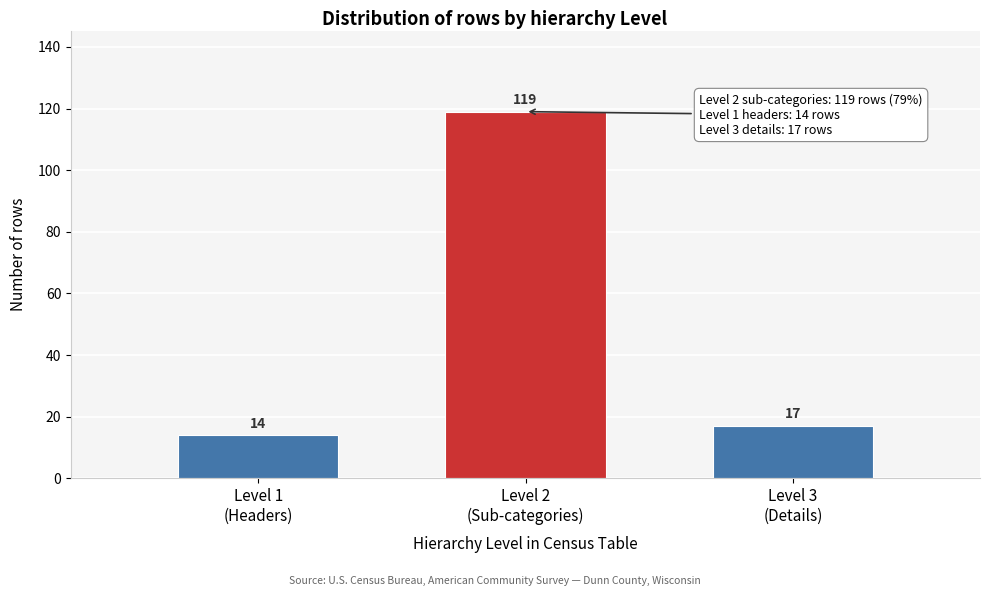

Reading left to right, extract all data points from this chart.

14	119	17